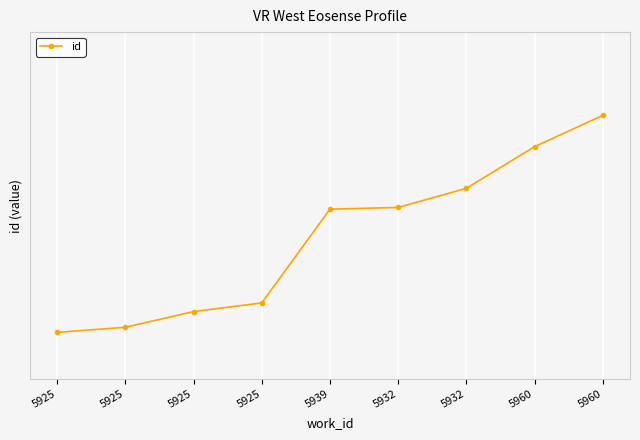

What is the minimum value shown in the chart?

15727